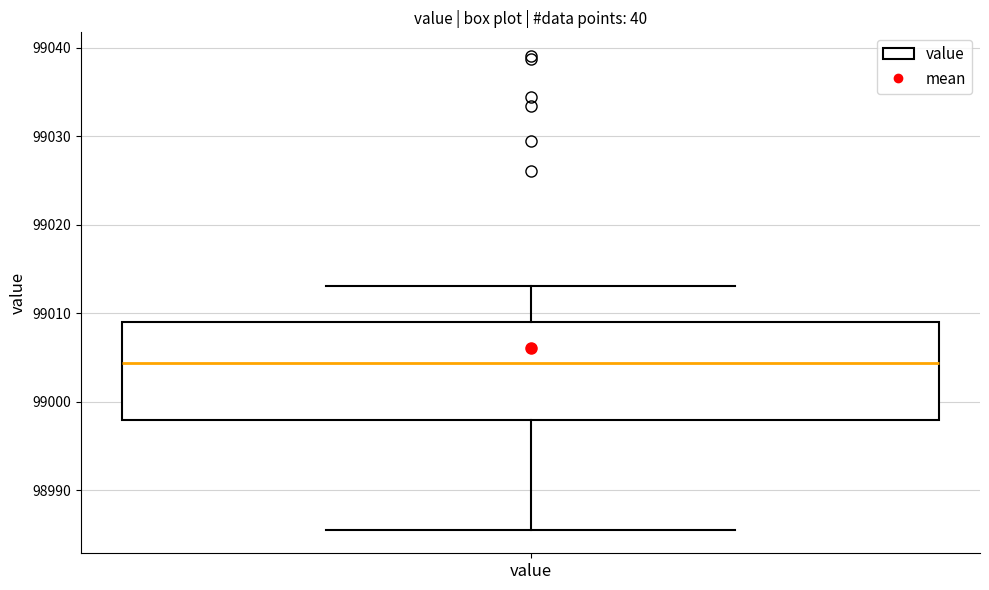

Where does the lower whisker of the box for value end on the y-axis? The values are not printed on the chart, so give them approximately, as read against the axis.

98986